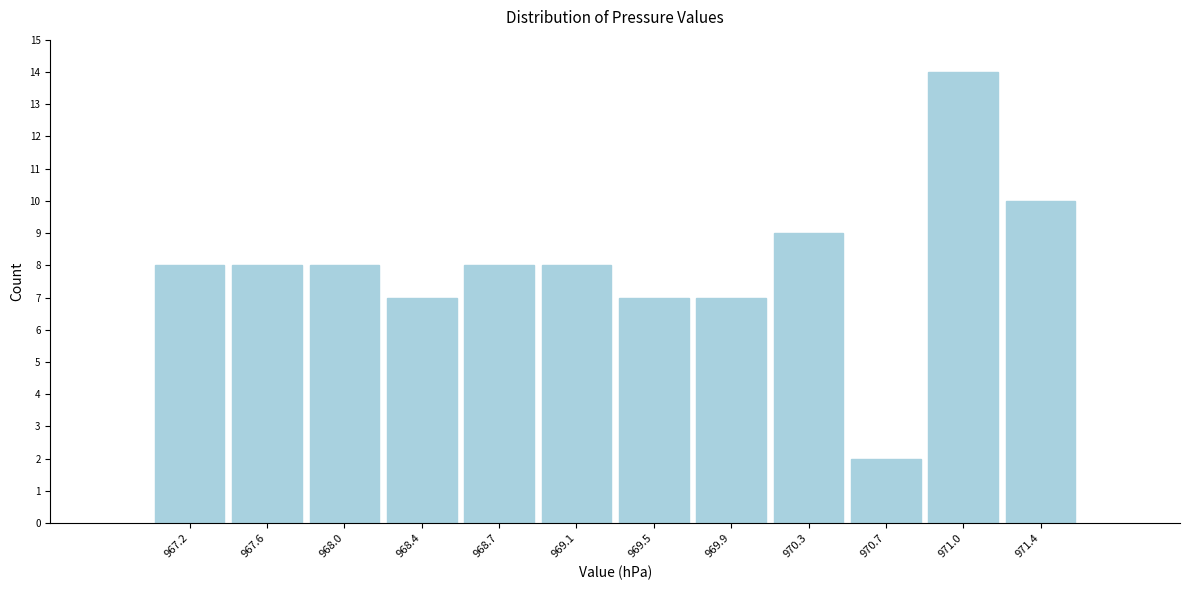

Reading left to right, what are all the values shown in this chart?

967.2=8	967.6=8	968.0=8	968.4=7	968.7=8	969.1=8	969.5=7	969.9=7	970.3=9	970.7=2	971.0=14	971.4=10